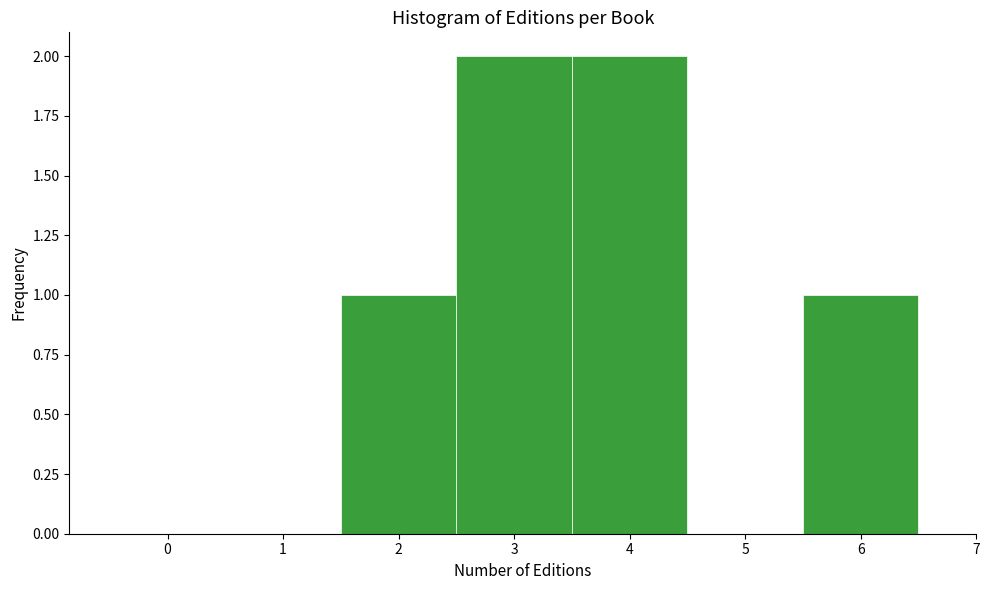

What is the height of the bar covering 3.5 to 4.5 on the x-axis? The values are not printed on the chart, so give them approximately, as read against the axis.

2